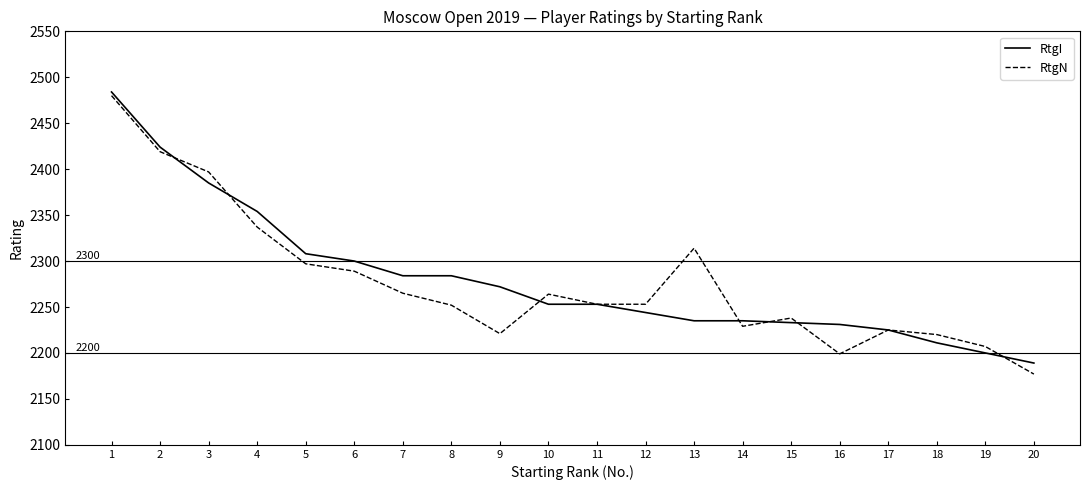

At 16, list the series in order from smallest to largest.

RtgN, RtgI